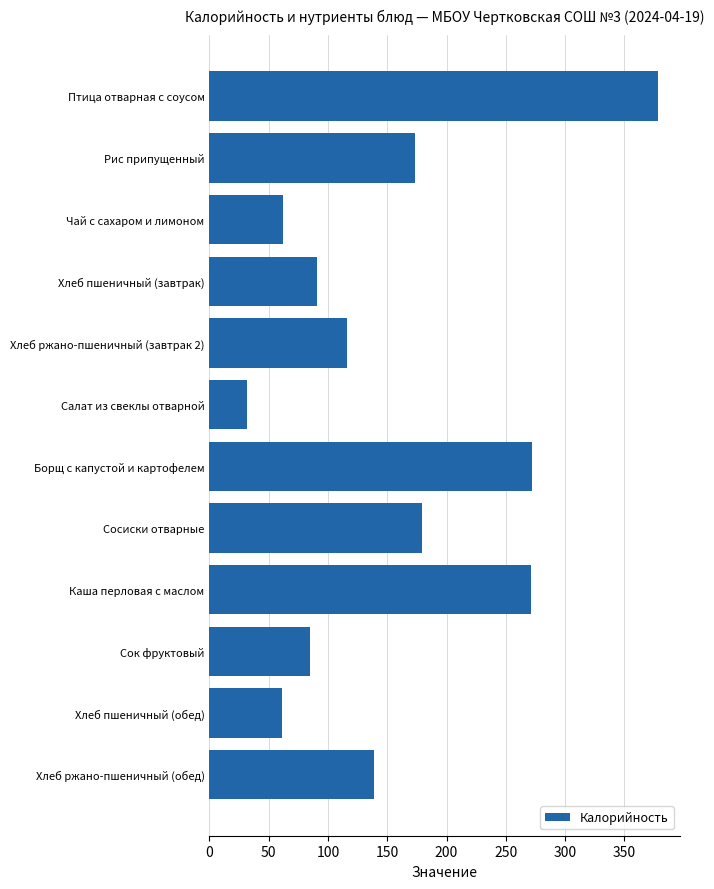

What is the smallest value displayed?

32